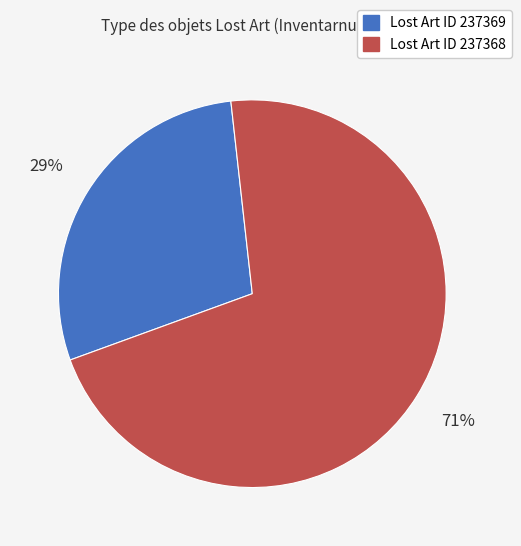

Count the number of slices in the pie.

2